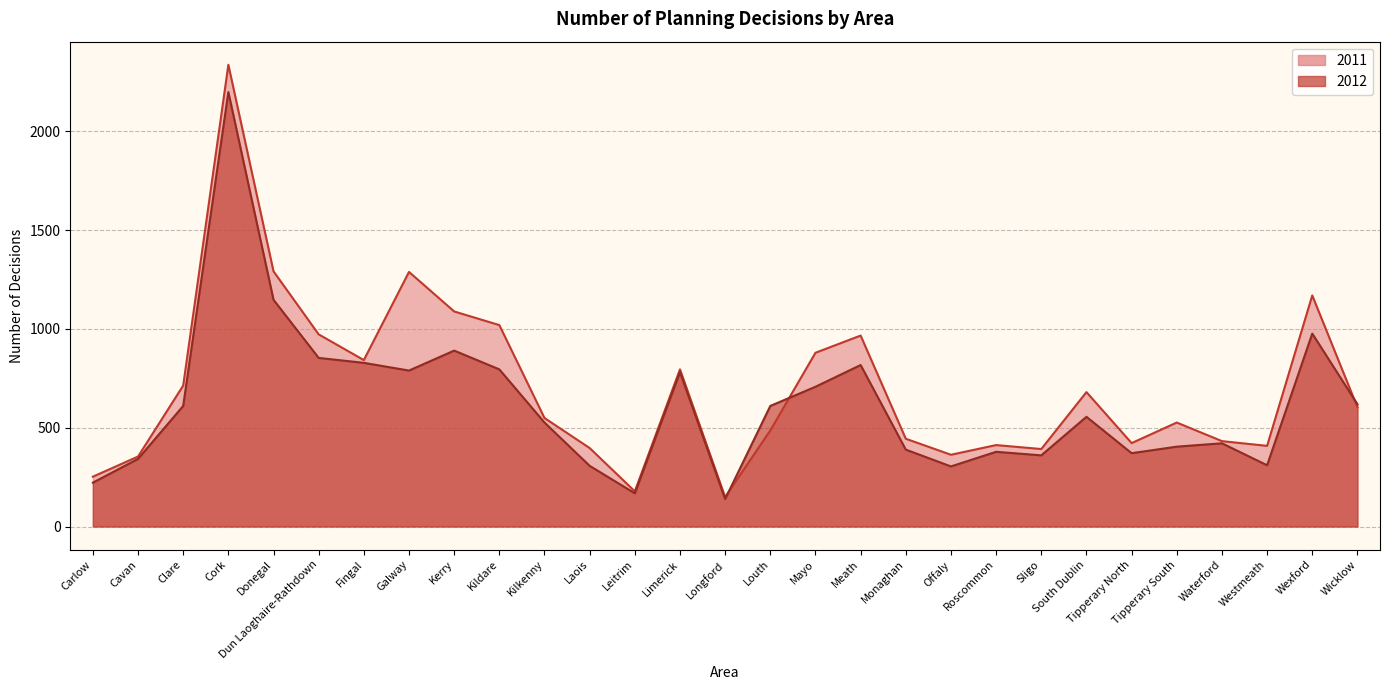

List the series in order of their overall mean, highest first.

2011, 2012